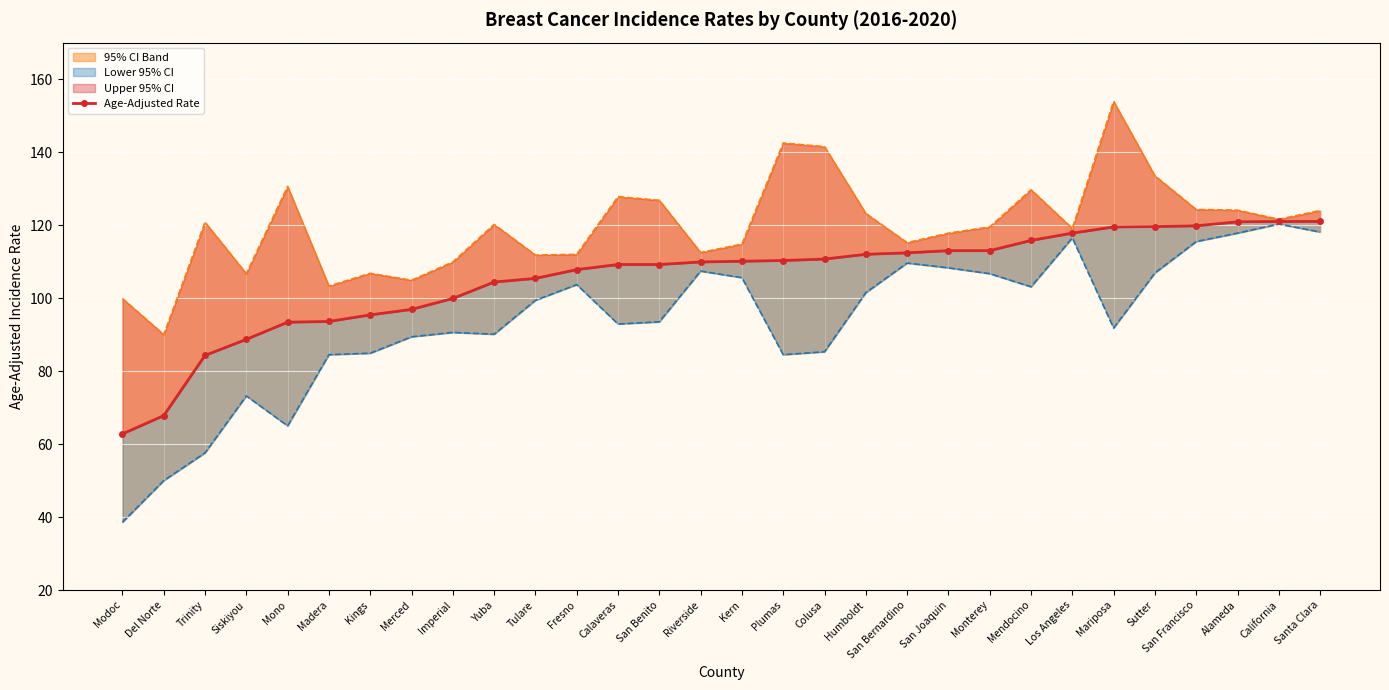

What is the difference between the maximum and minimum values in the Lower 95% CI series?

81.7